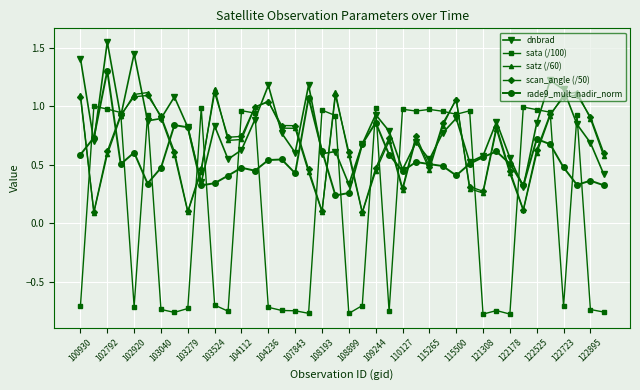

Which series ends up on top after the final intersection of satz (/60) and rade9_mult_nadir_norm?

satz (/60)